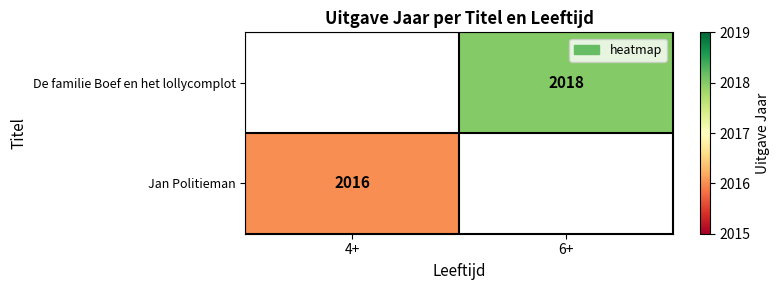

What is the greatest value displayed?

2018.0